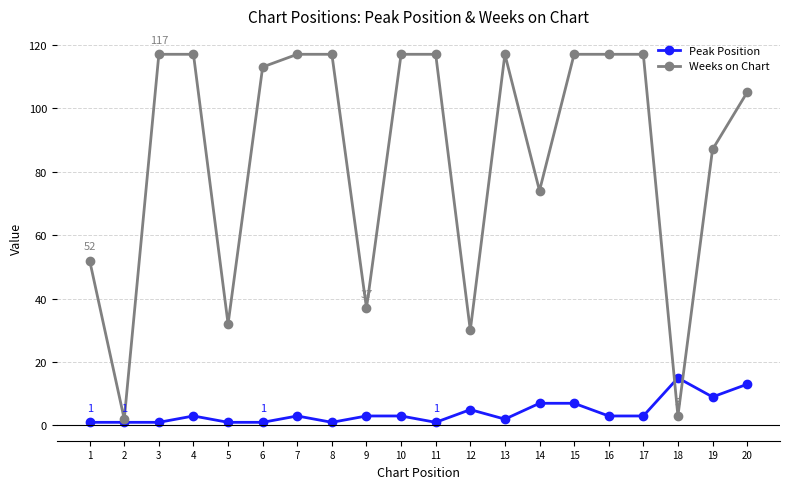

What is the sum of the Weeks on Chart values at 15 and 13?

234